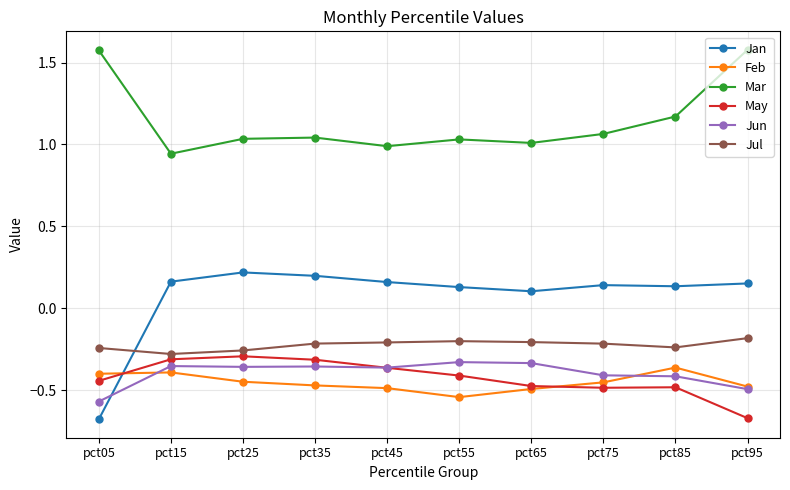

What is the difference between the maximum and minimum values in the May series?

0.4